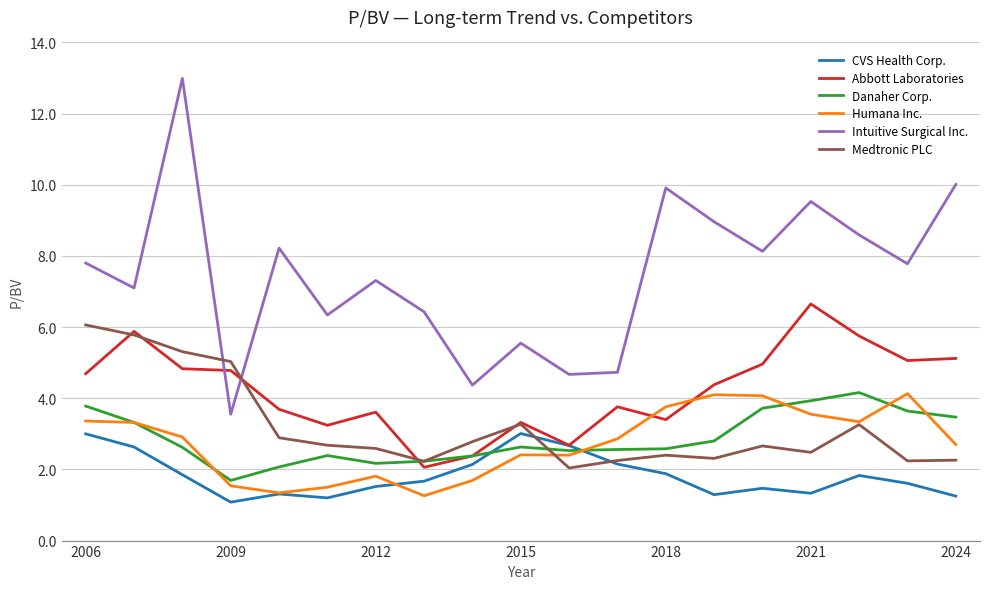

Which series has the largest total across all categories?

Intuitive Surgical Inc.